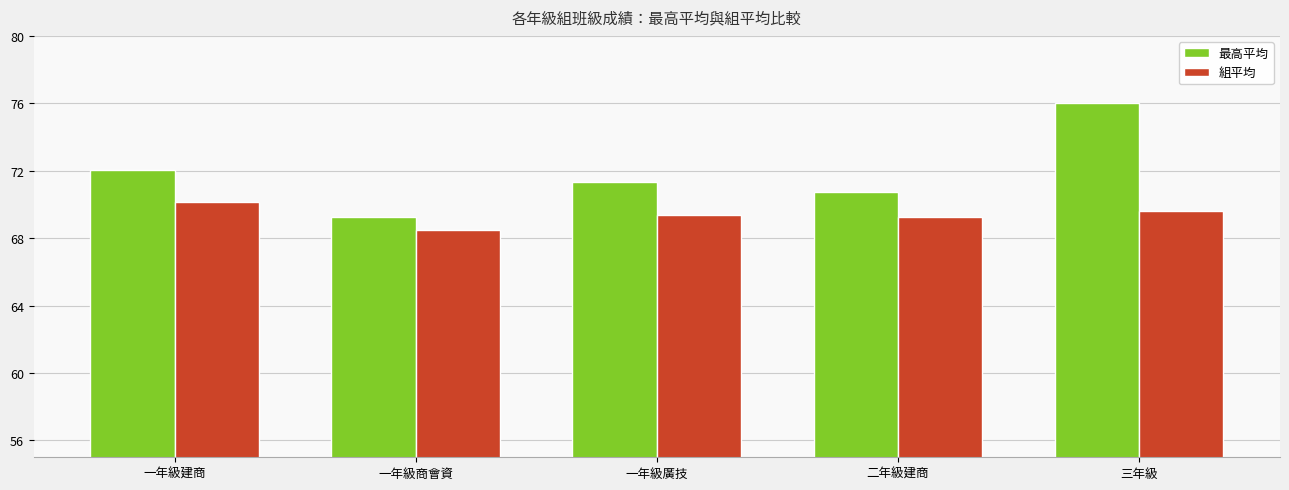

Rank the categories by 最高平均 value from highest to lowest.

三年級, 一年級建商, 一年級廣技, 二年級建商, 一年級商會資